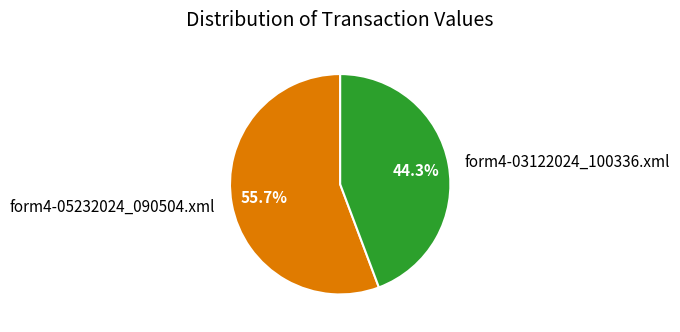

To the nearest percent, what is the combined percentage of form4-05232024_090504.xml and form4-03122024_100336.xml?

100%